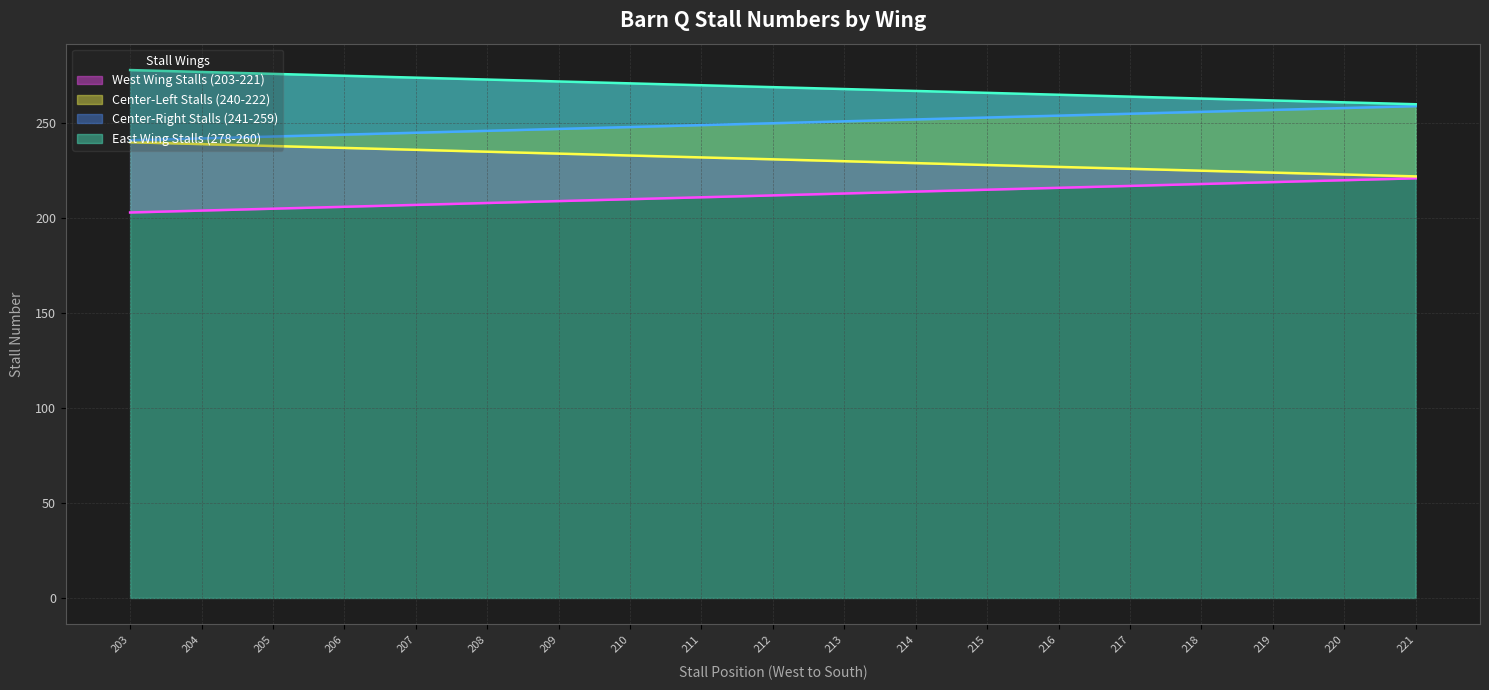

True or false: West Wing Stalls (203-221) and East Wing Stalls (278-260) cross at least once.

False